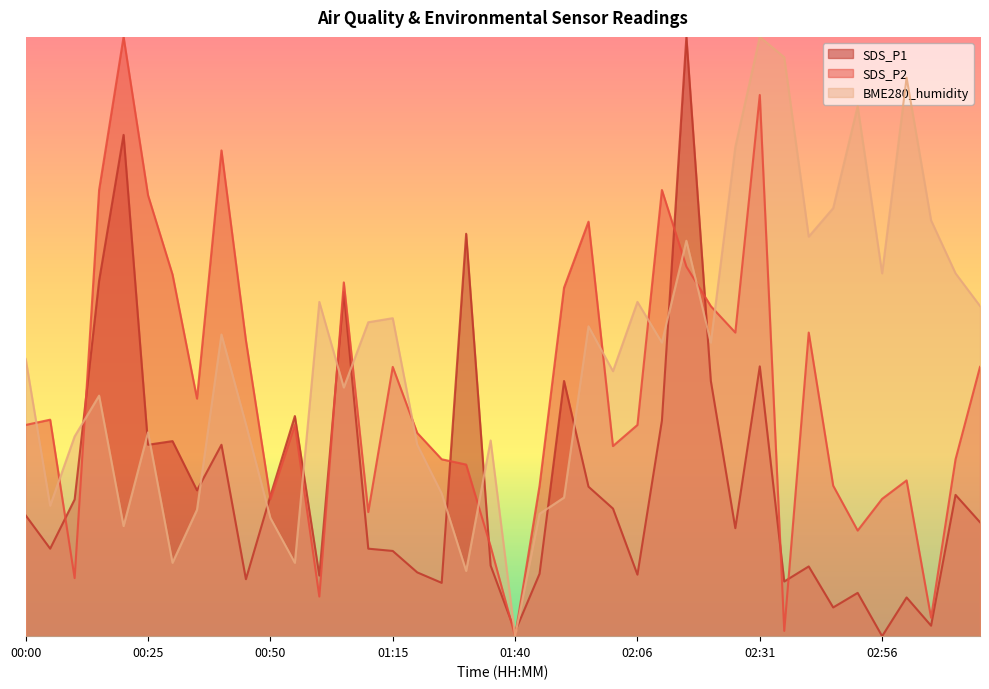

What is the greatest value displayed?

65.0